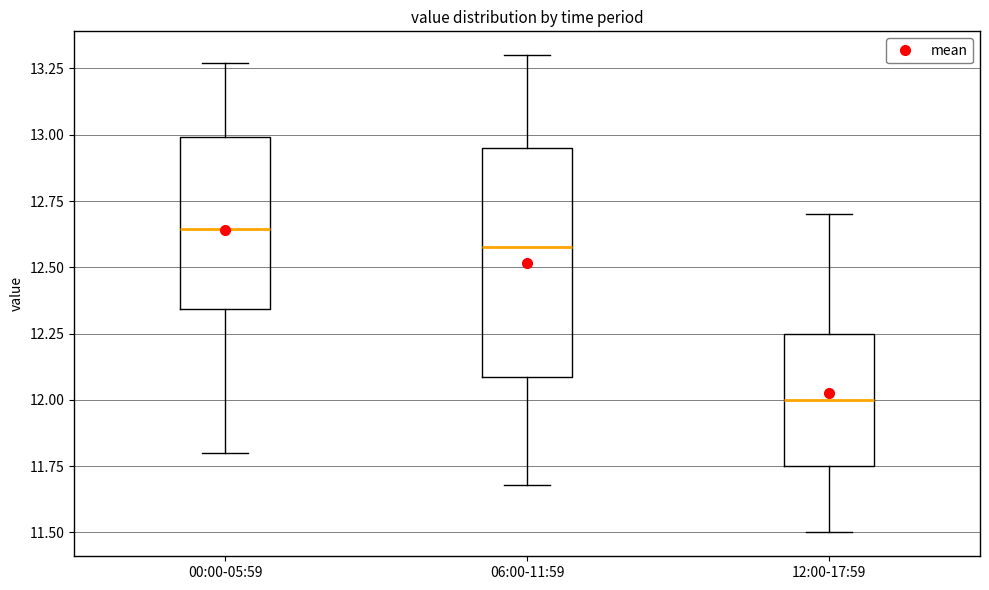

Where is the upper edge of the box for 12:00-17:59 on the y-axis? The values are not printed on the chart, so give them approximately, as read against the axis.

12.25